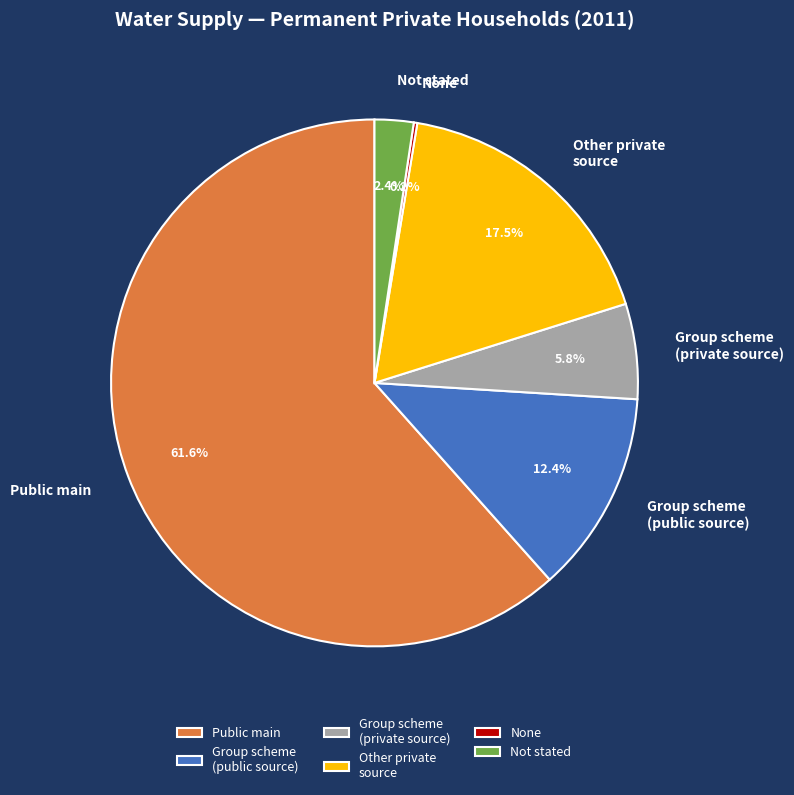

Which category has the biggest portion of the pie?

Public main